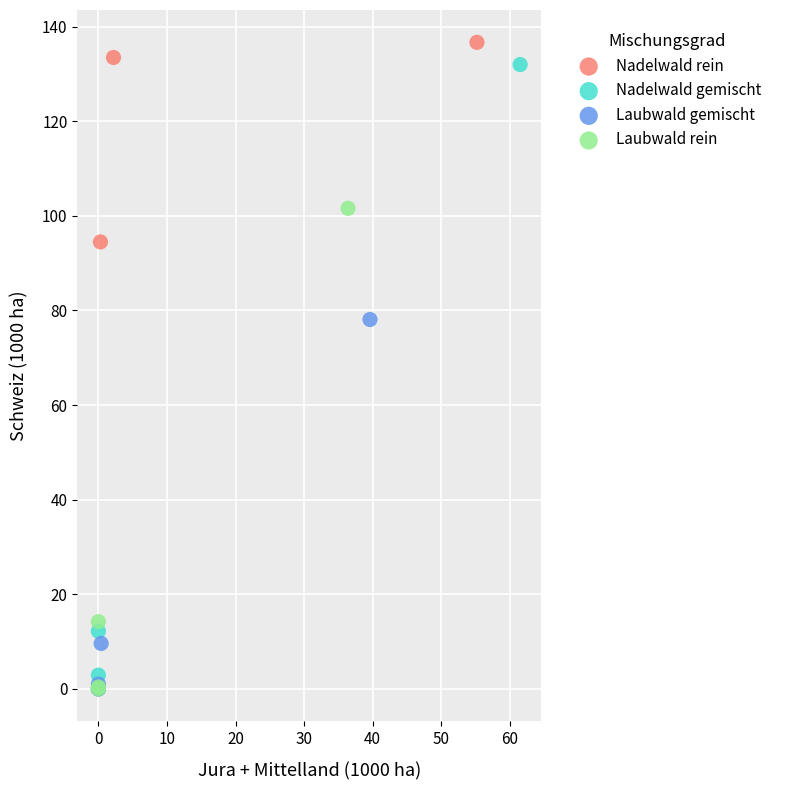

Which series has the largest Y range (max minus min)?

Nadelwald rein